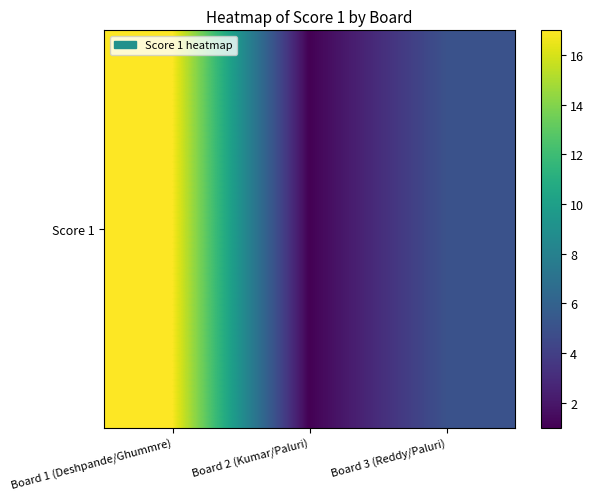

What is the average value?

8